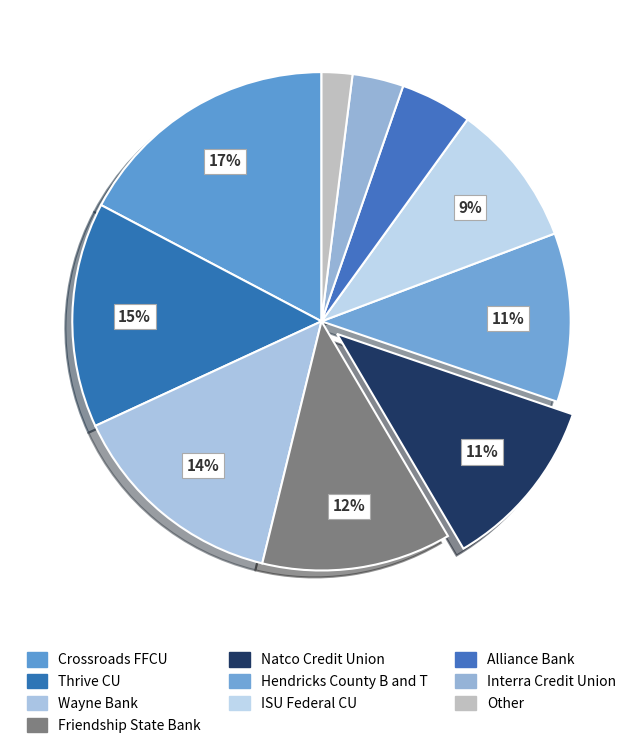

How much of the chart is everything except Wayne Bank?

85.7%